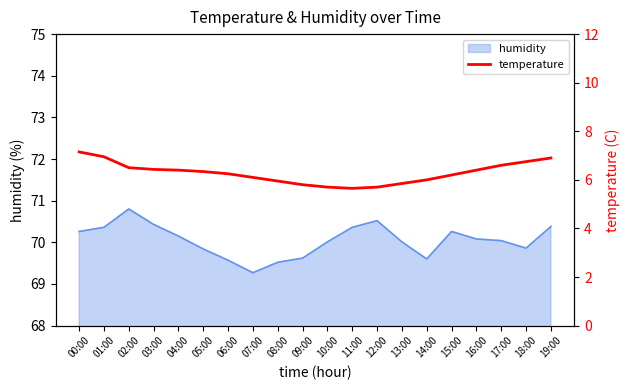

What is the change in value from 01:00 to 10:00?

-1.2